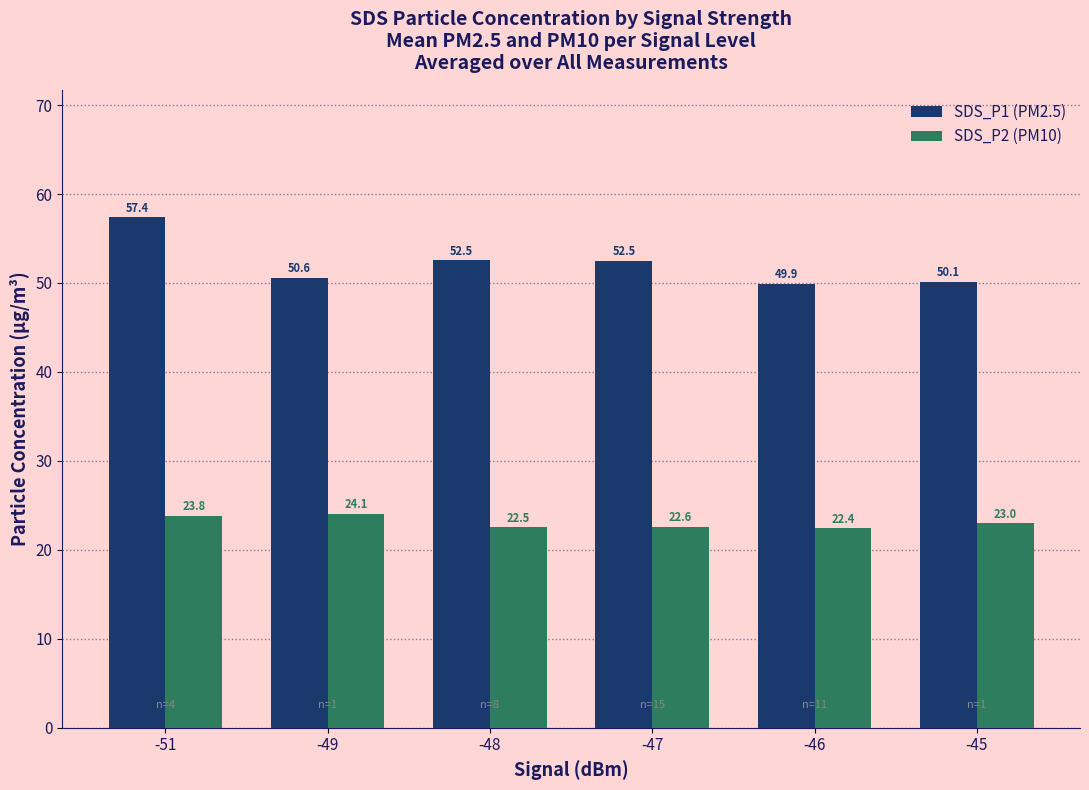

Rank the series at -45 from highest to lowest value.

SDS_P1 (PM2.5), SDS_P2 (PM10)